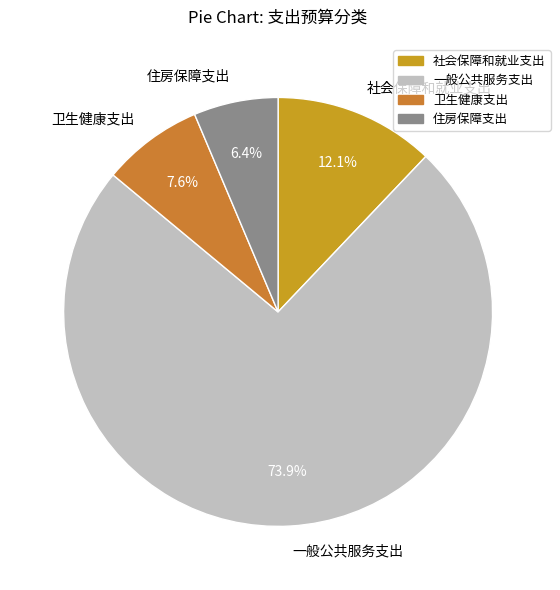

Is the sum of 住房保障支出 and 卫生健康支出 greater than half?

No